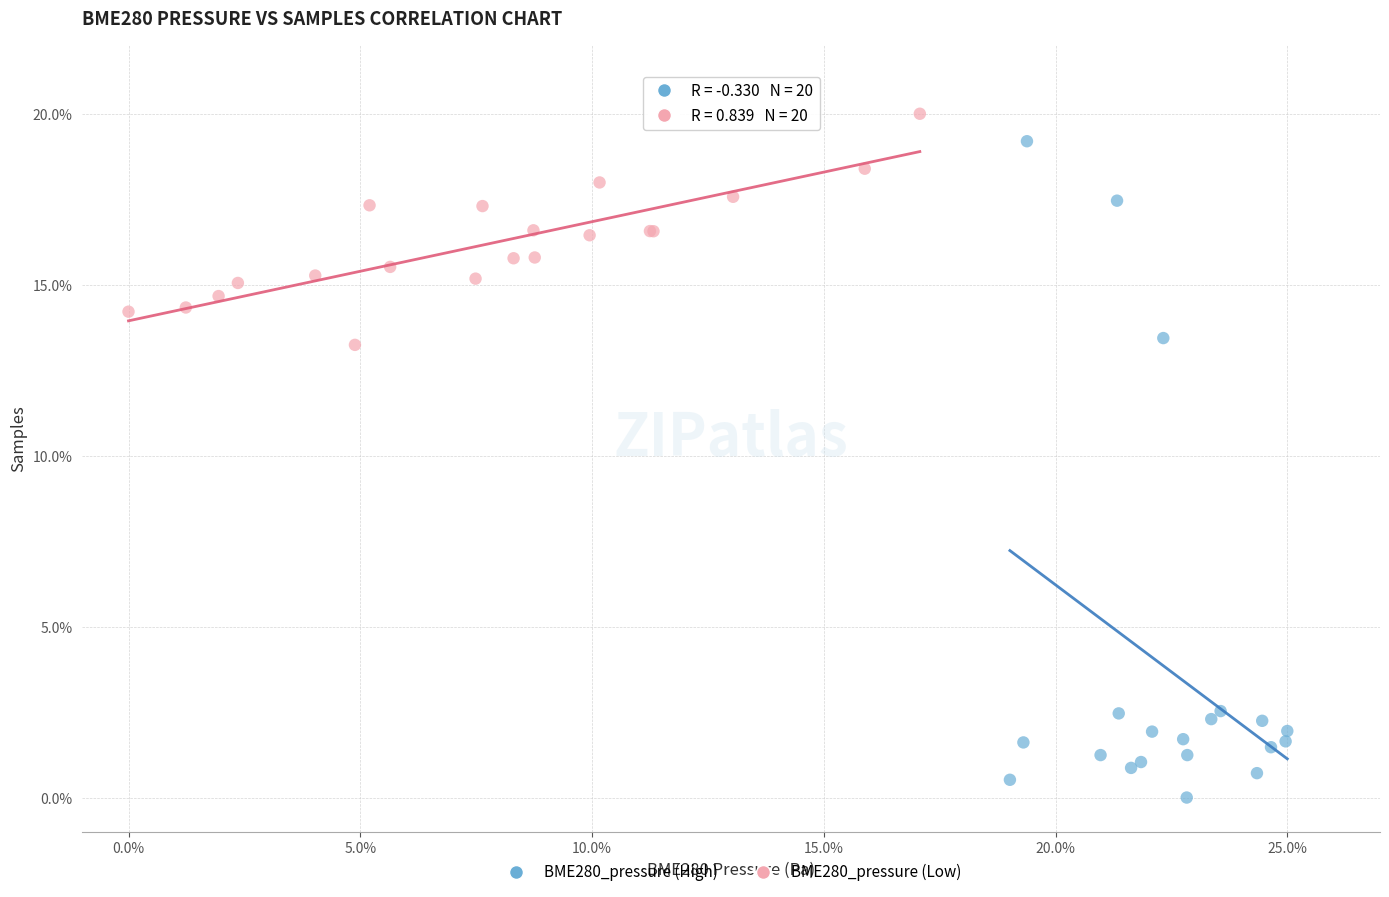

Which series reaches the minimum Y coordinate?

BME280_pressure (High)